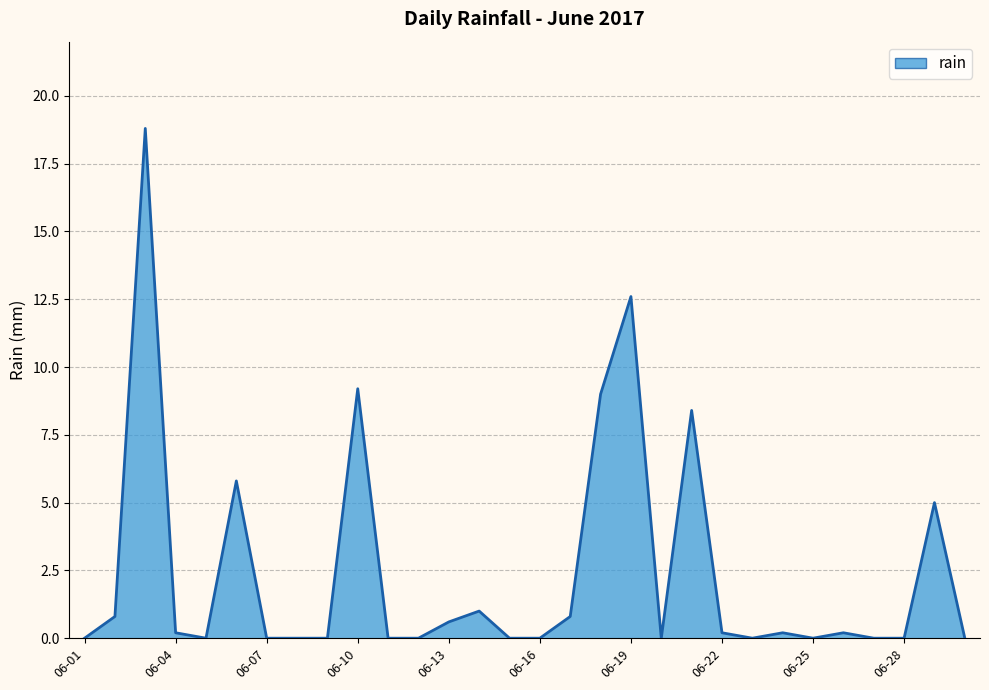

What is the maximum value shown in the chart?

18.8